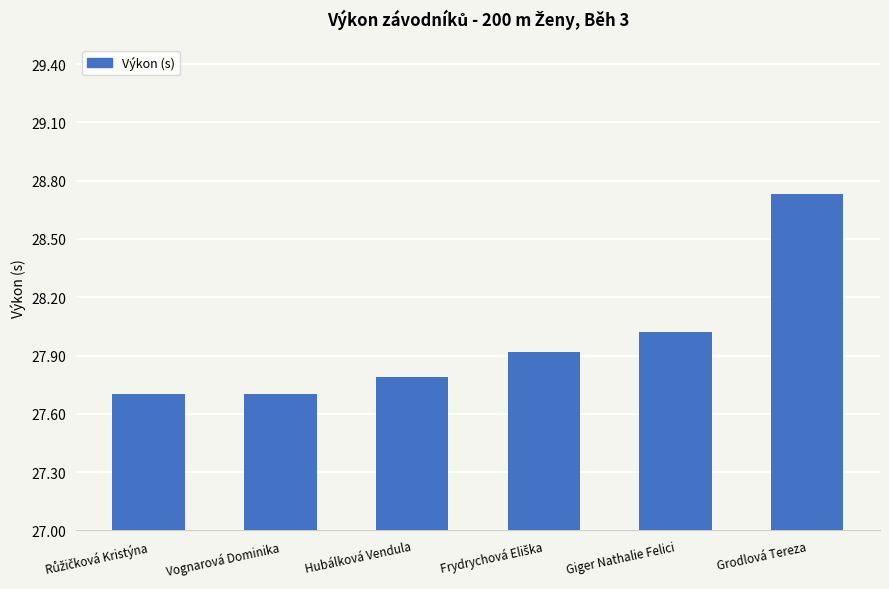

The value at Giger Nathalie Felici is 10.7. True or false?

False